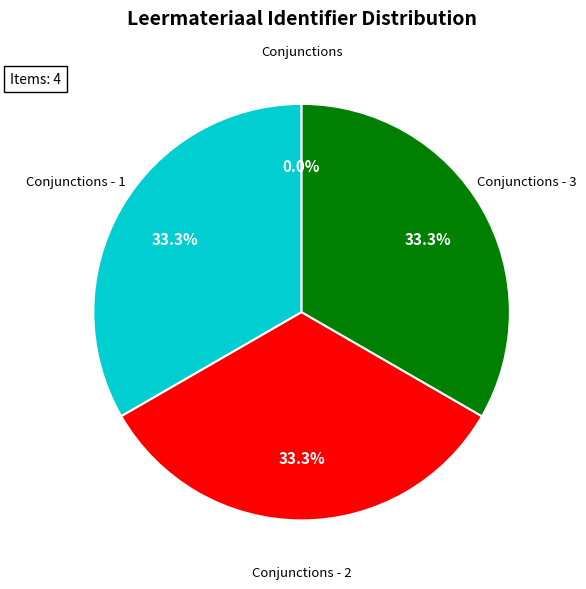

Does any single category account for the majority?

No